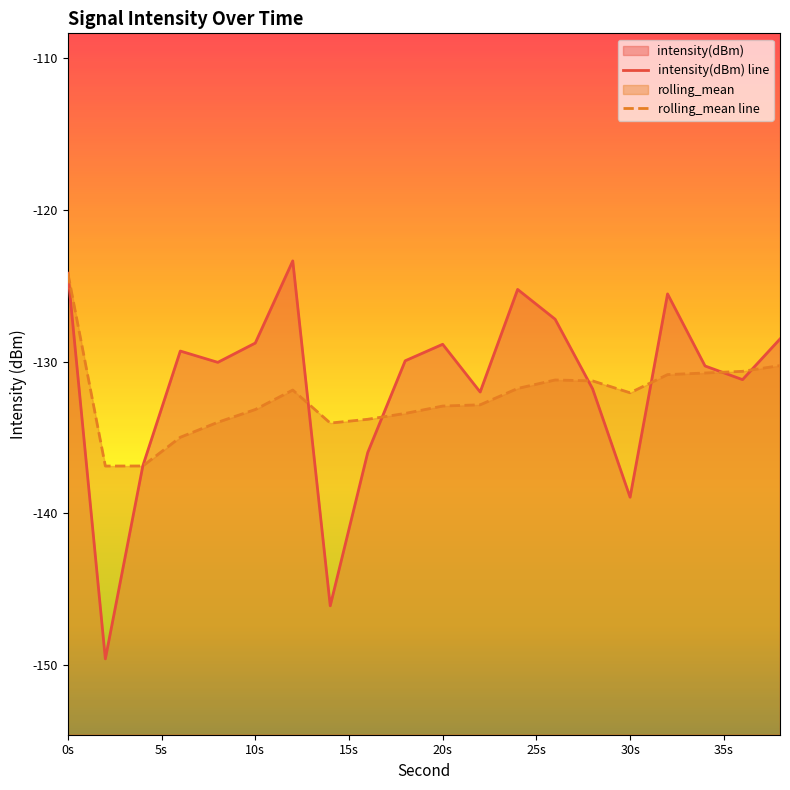

How many interior local valleys does the rolling_mean line series have?

3